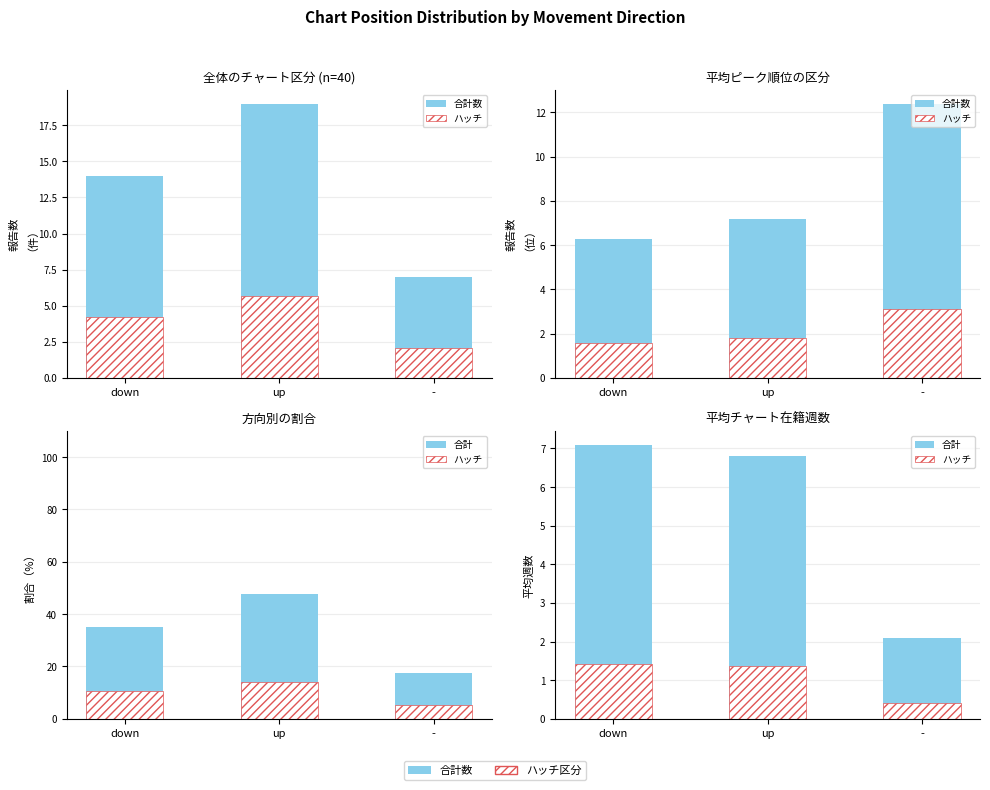

Where is ハッチ nearest to the value 0?

-